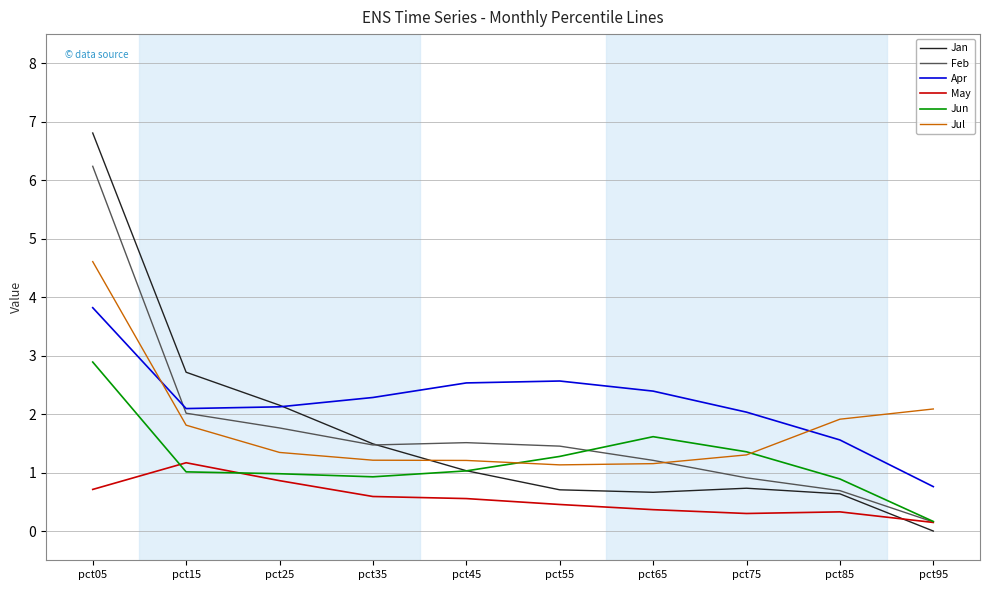

What is the total value across all series at pct15?

10.8